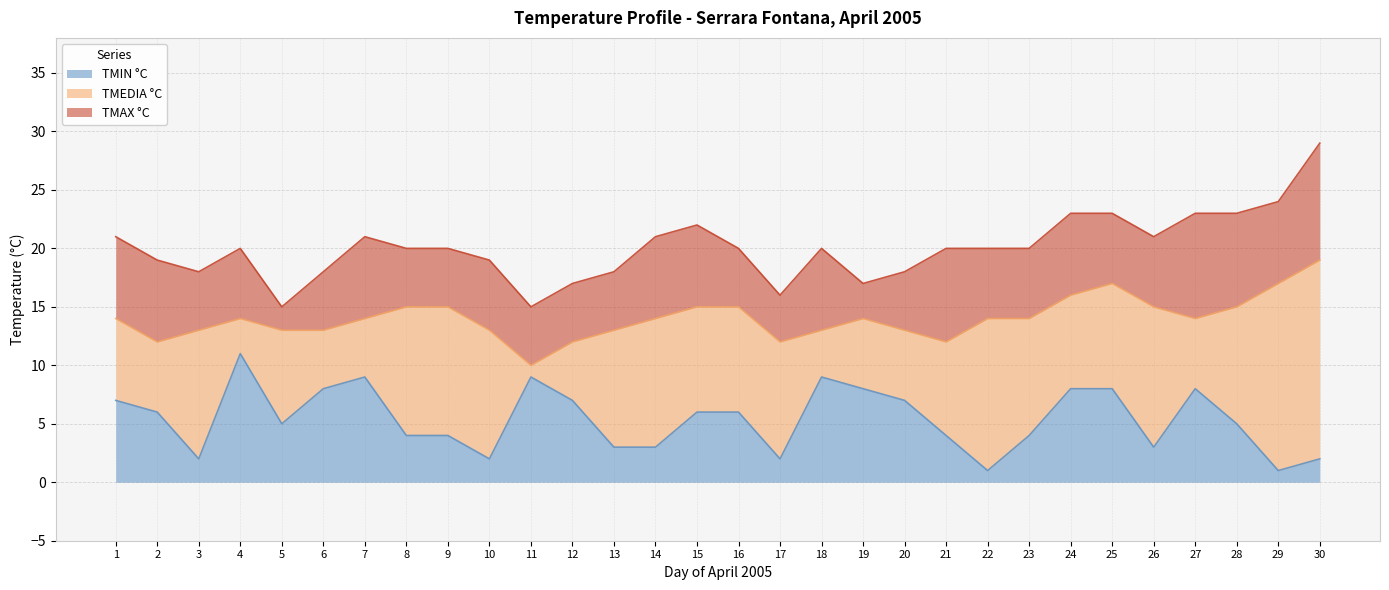

The value of TMAX °C at 15 is 14. True or false?

False